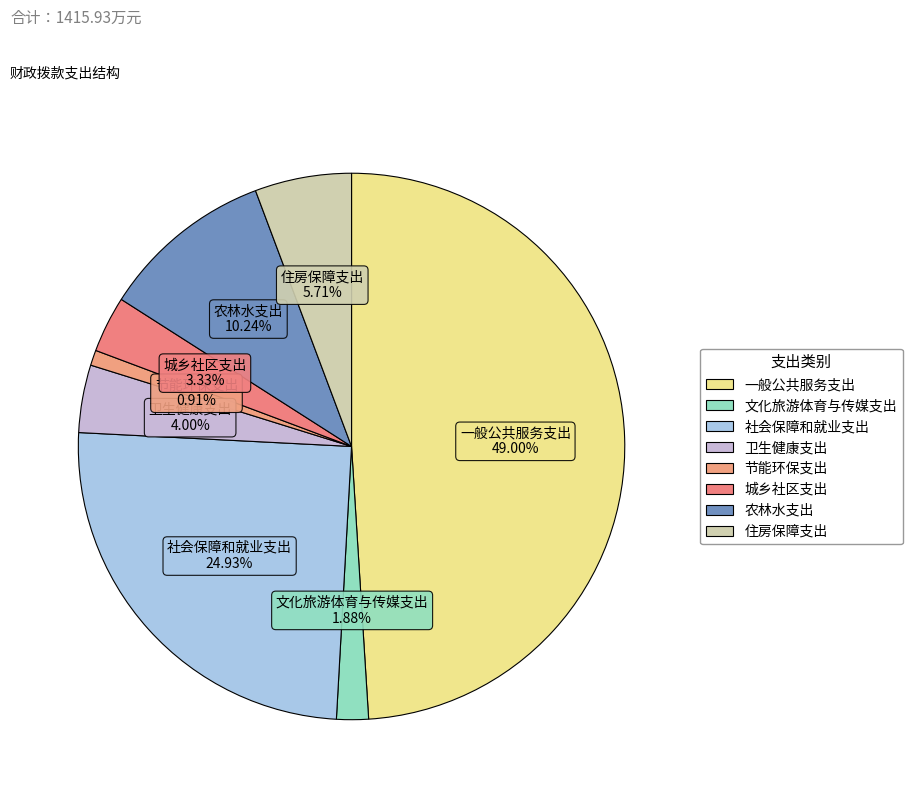

Between 农林水支出 and 节能环保支出, which is larger?

农林水支出